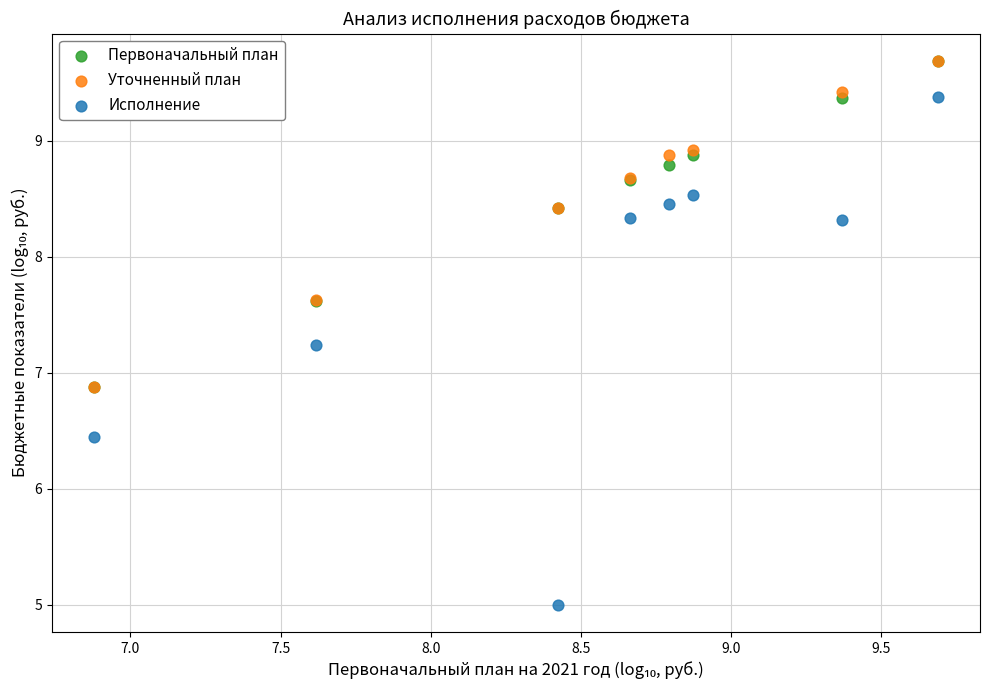

What are all the series names shown in the legend?

Первоначальный план, Уточненный план, Исполнение